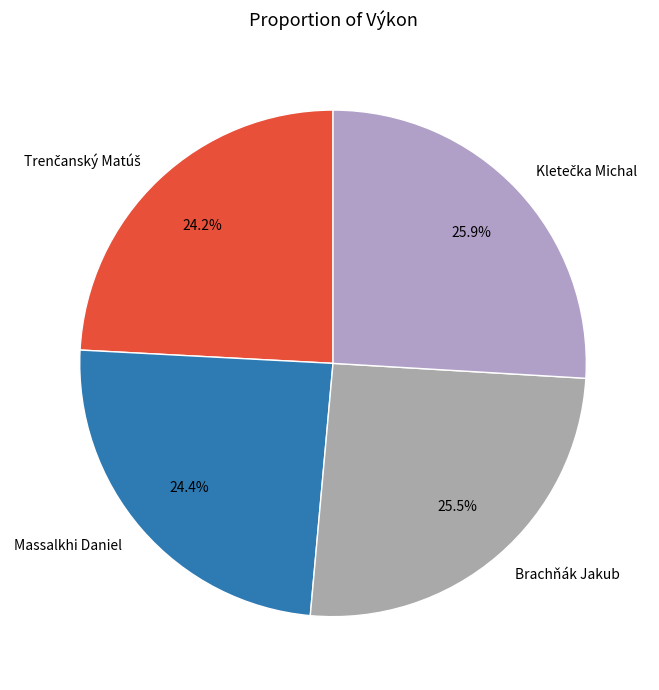

Combined, do Massalkhi Daniel and Brachňák Jakub account for over 50%?

No